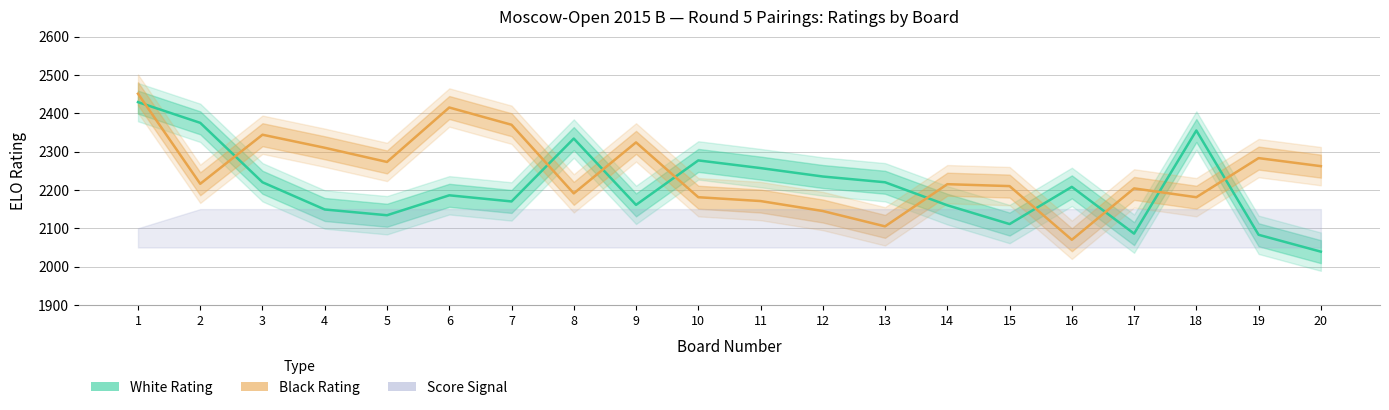

What is the average value of the White Rating series?

2209